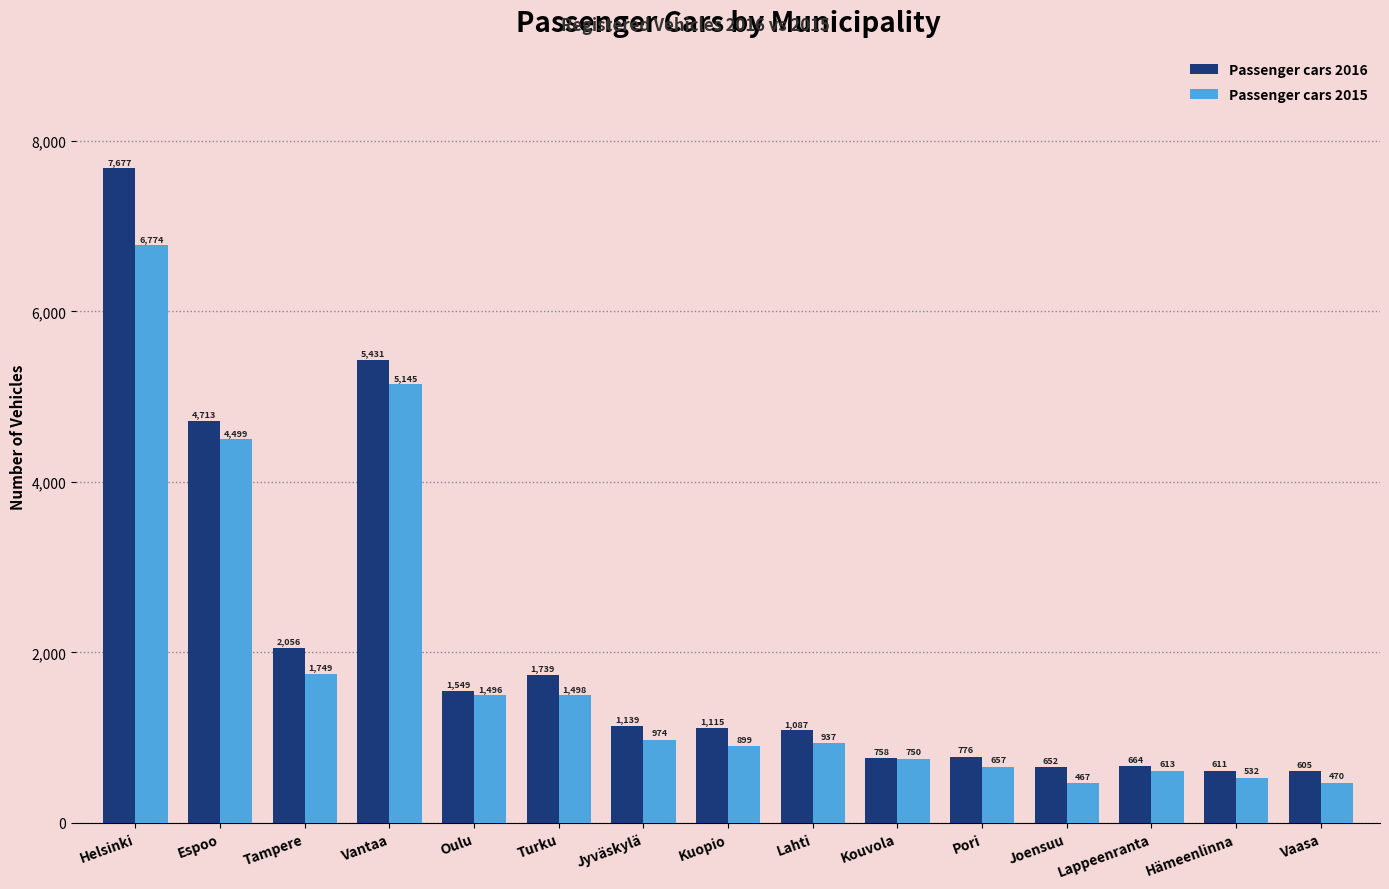

Rank the series by their average value, from highest to lowest.

Passenger cars 2016, Passenger cars 2015